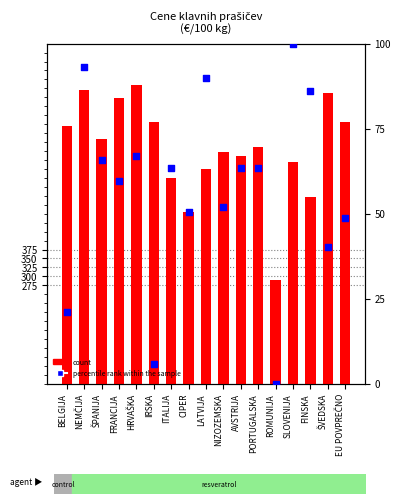

What are all the series names shown in the legend?

count, percentile rank within the sample